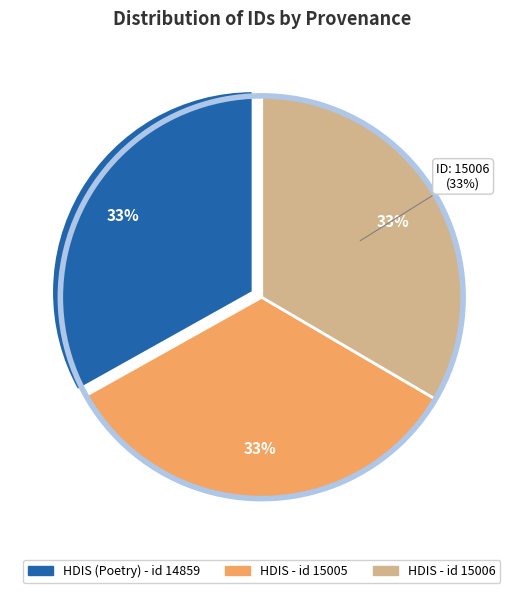

What is the total percentage of 14859 and 15005?

66.6%